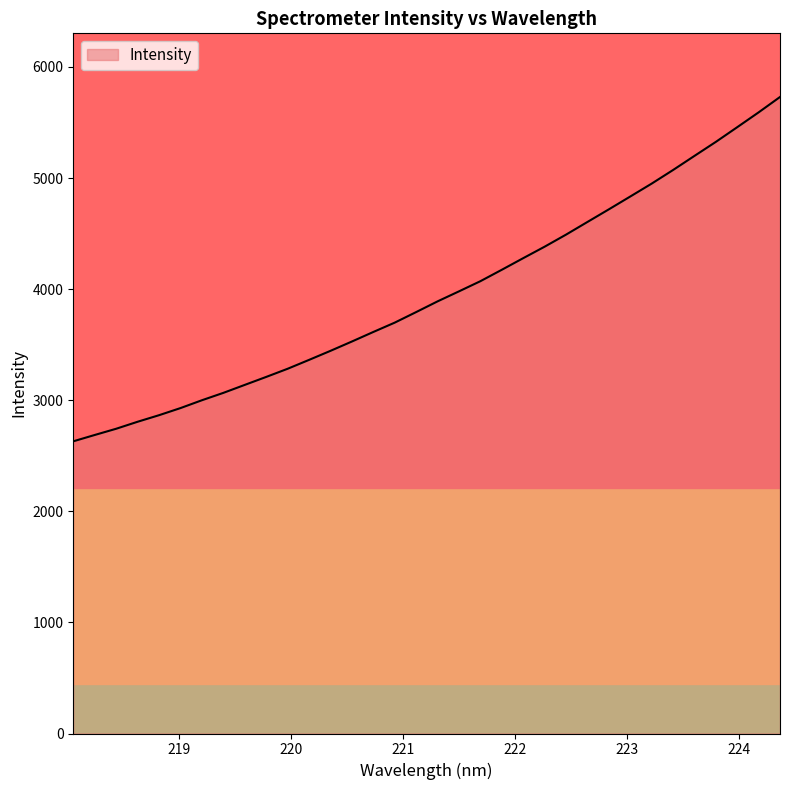

What is the difference between the maximum and minimum values?

3099.4